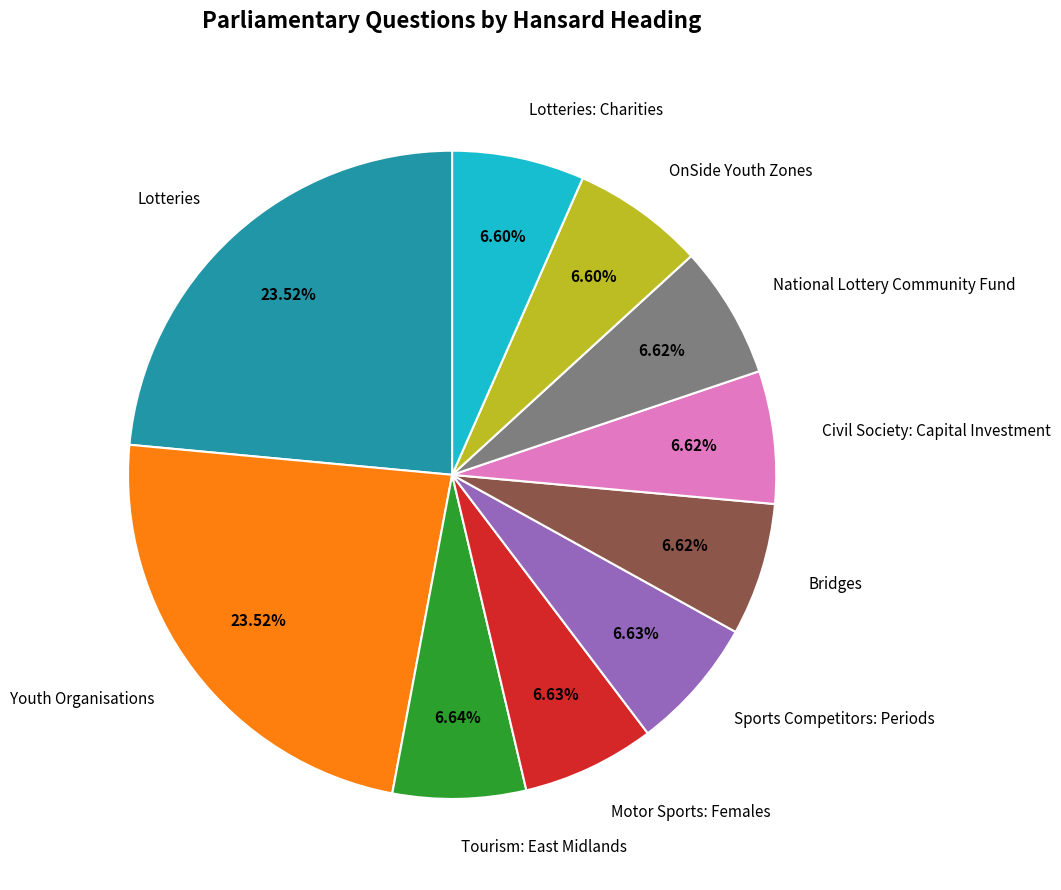

To the nearest percent, what is the difference between the largest and smallest slice percentages?

17%